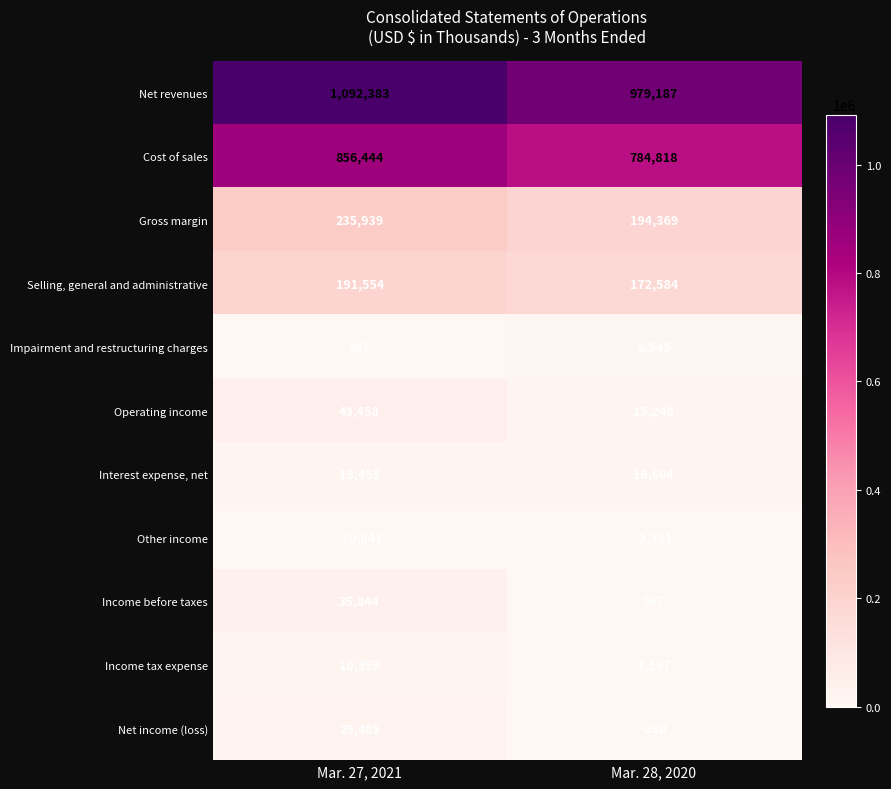

At which category is the sum across all series the highest?

Mar. 27, 2021